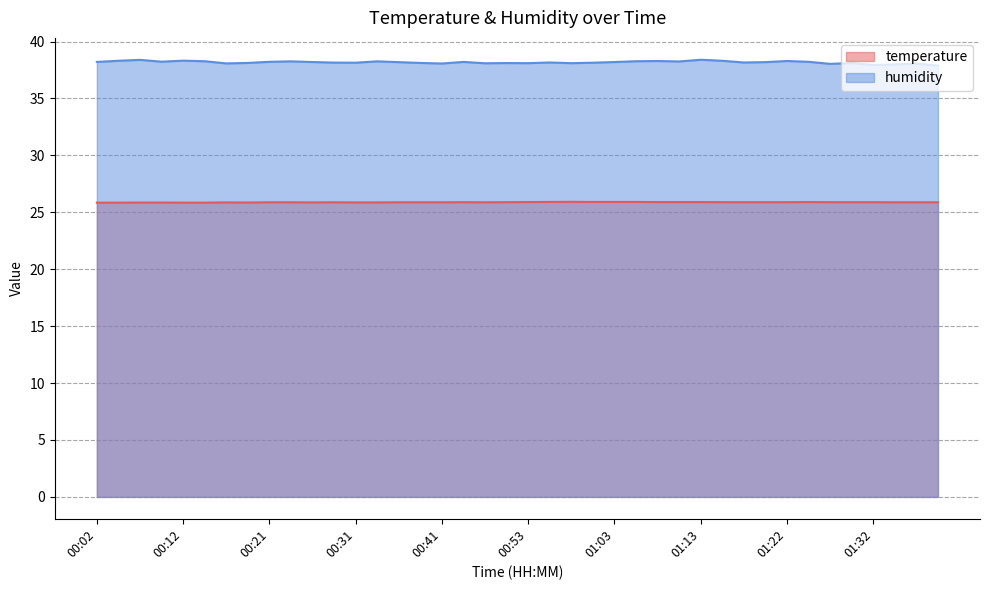

Where is temperature nearest to the value 25?

00:02